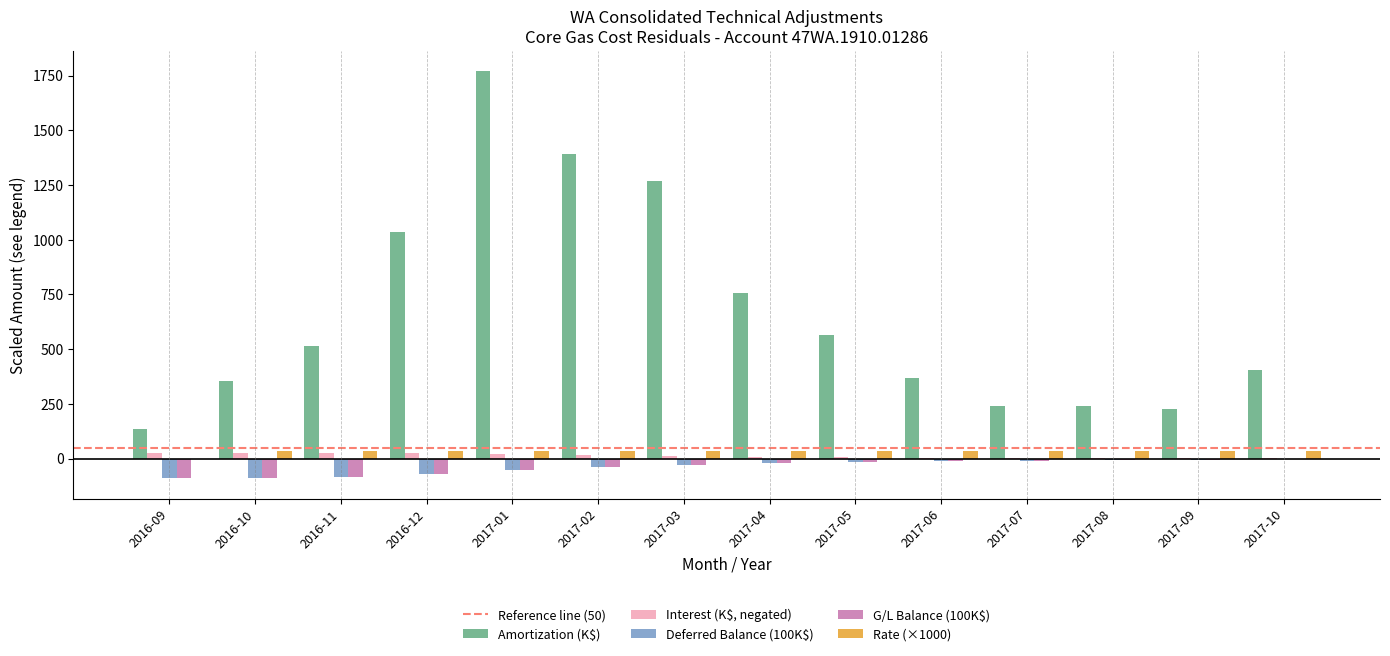

Where is Amortization (K$) nearest to the value 952?

2016-12